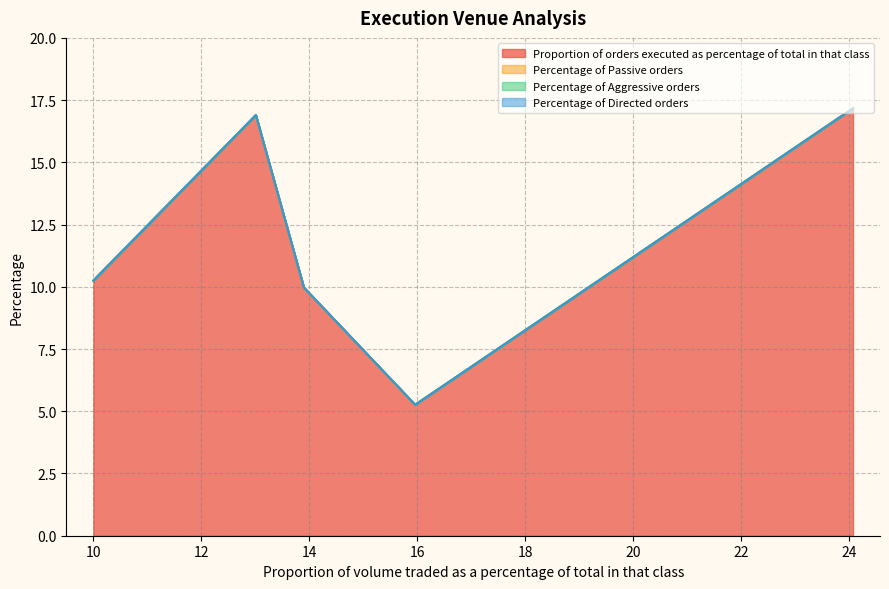

At how many categories does at least one series exceed 10?

3